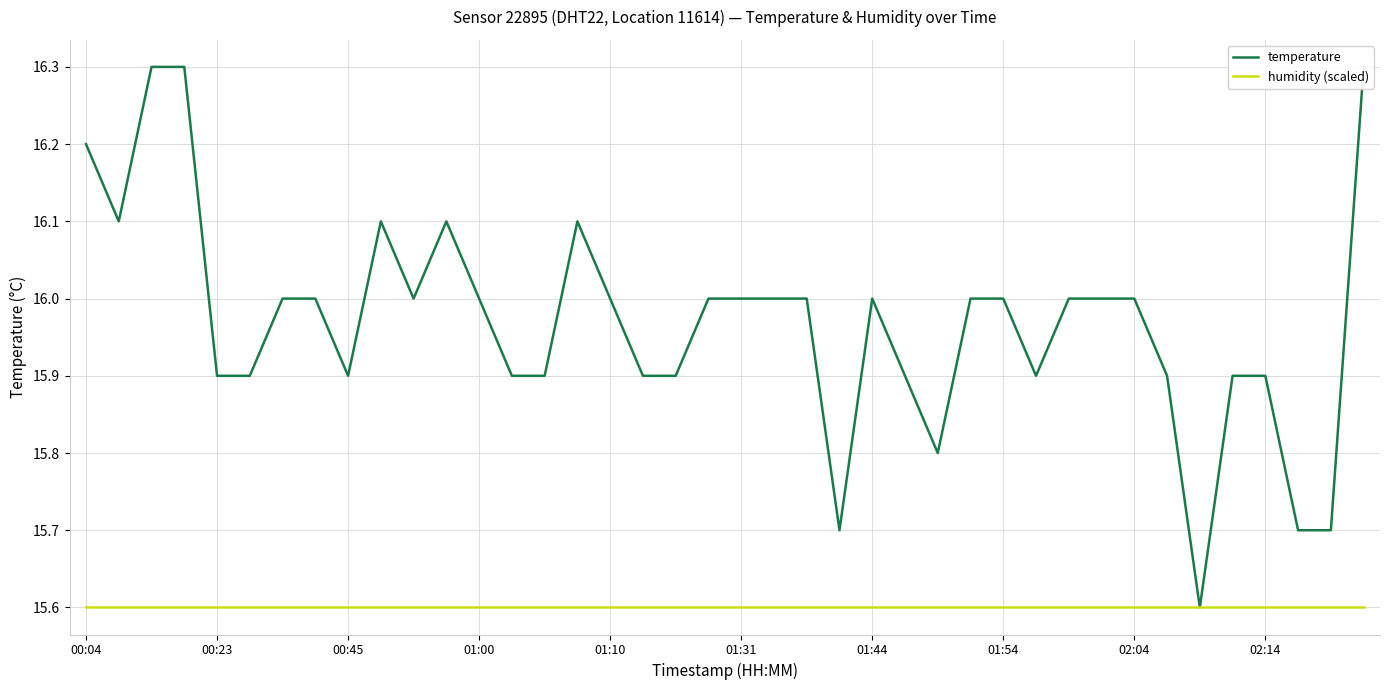

True or false: temperature and humidity (scaled) intersect in this chart.

False